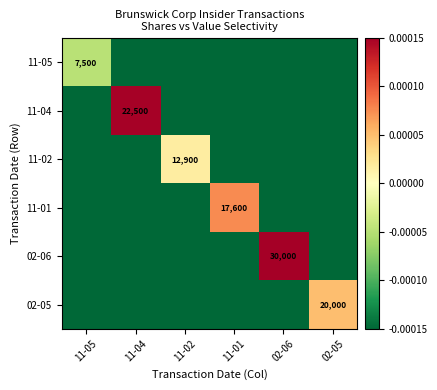

The 11-04 series shows -0.0 at 02-06. True or false?

True